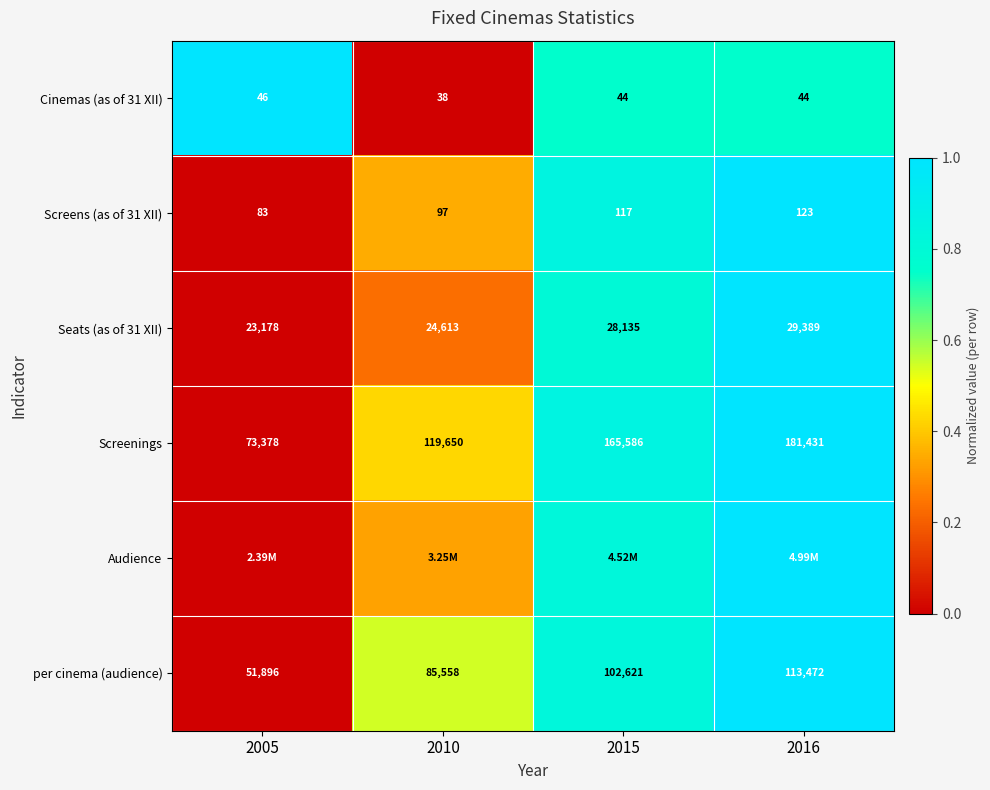

At which category is the sum across all series the highest?

2016